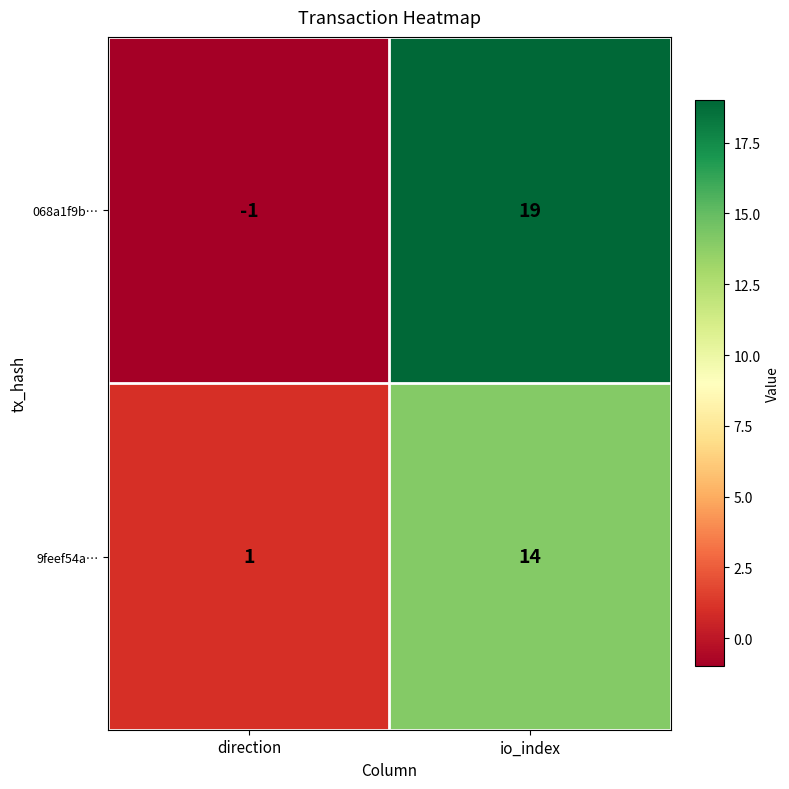

How many values in the 9feef54a… series are below 14?

1